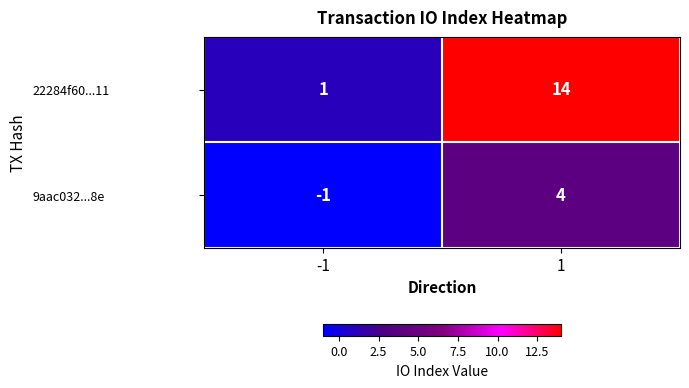

The value of 22284f60...11 at 1 is 14. True or false?

True